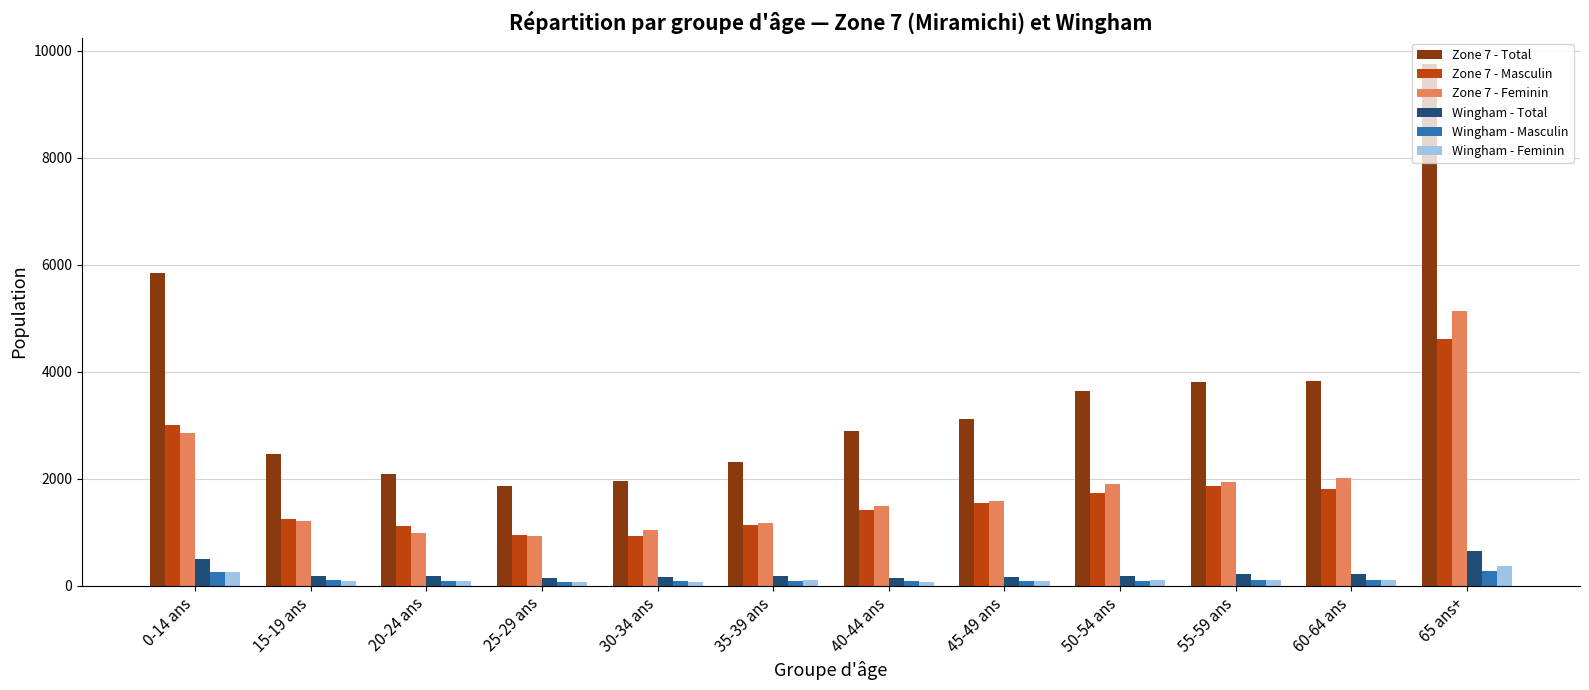

What position from the left is 20-24 ans?

3